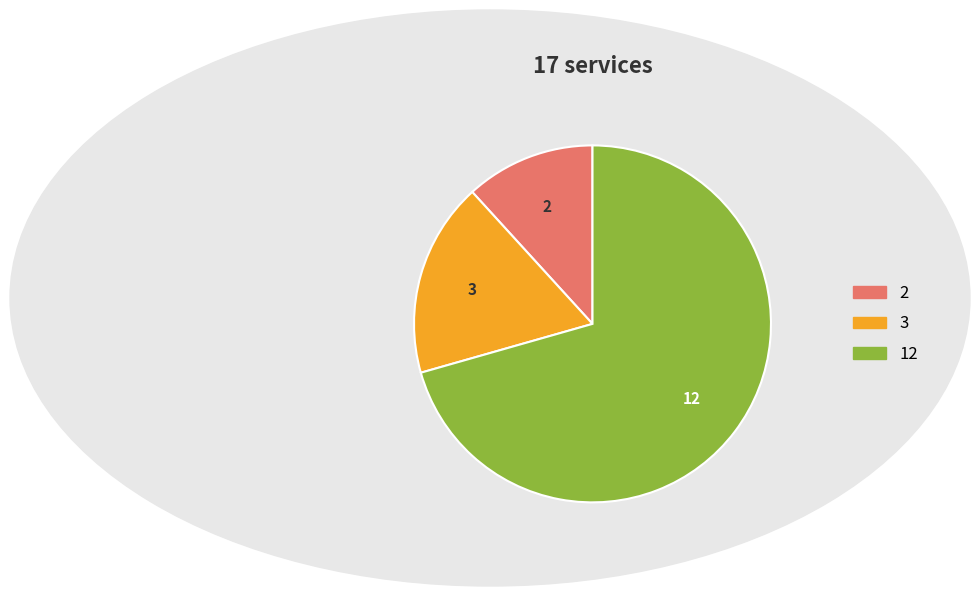

Does any single category account for the majority?

Yes